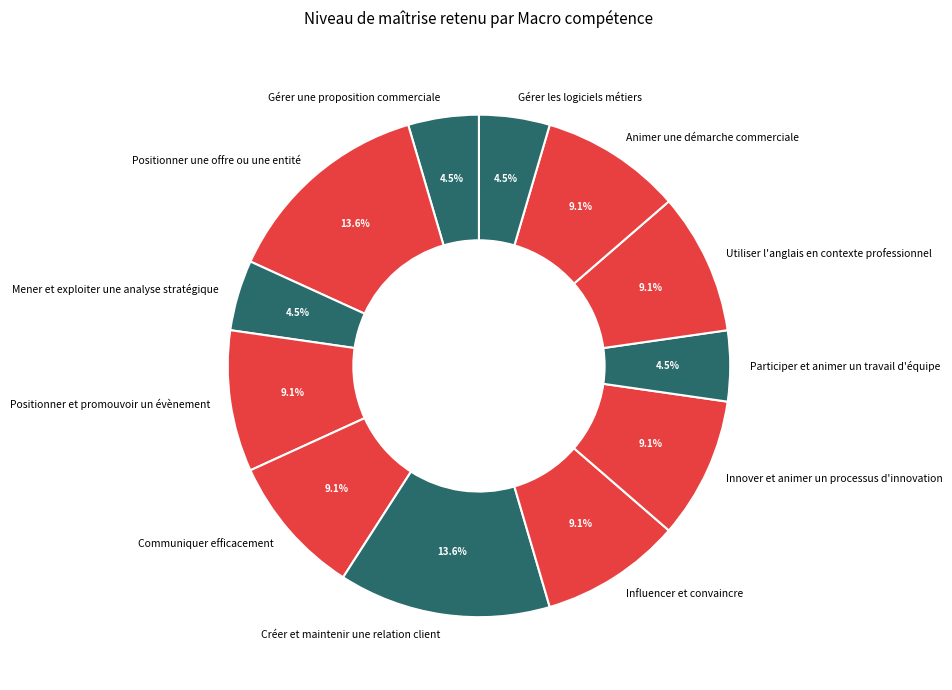

Is it true that Créer et maintenir une relation client is 14% of the pie?

True